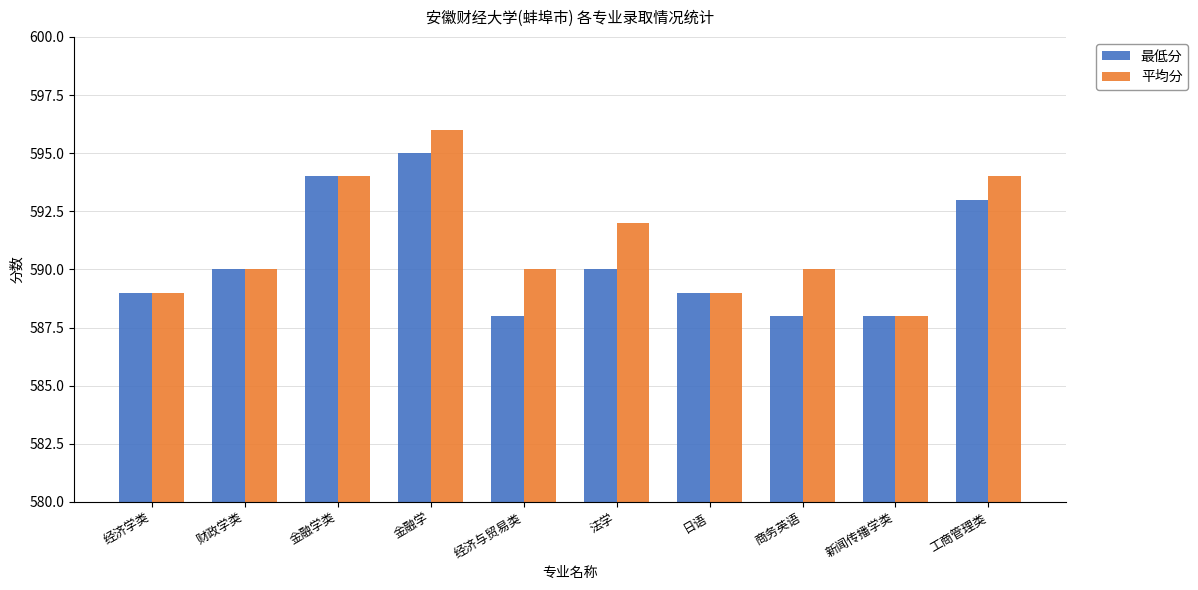

Reading right to left, extract all data points from this chart.

最低分: 593	588	588	589	590	588	595	594	590	589
平均分: 594	588	590	589	592	590	596	594	590	589